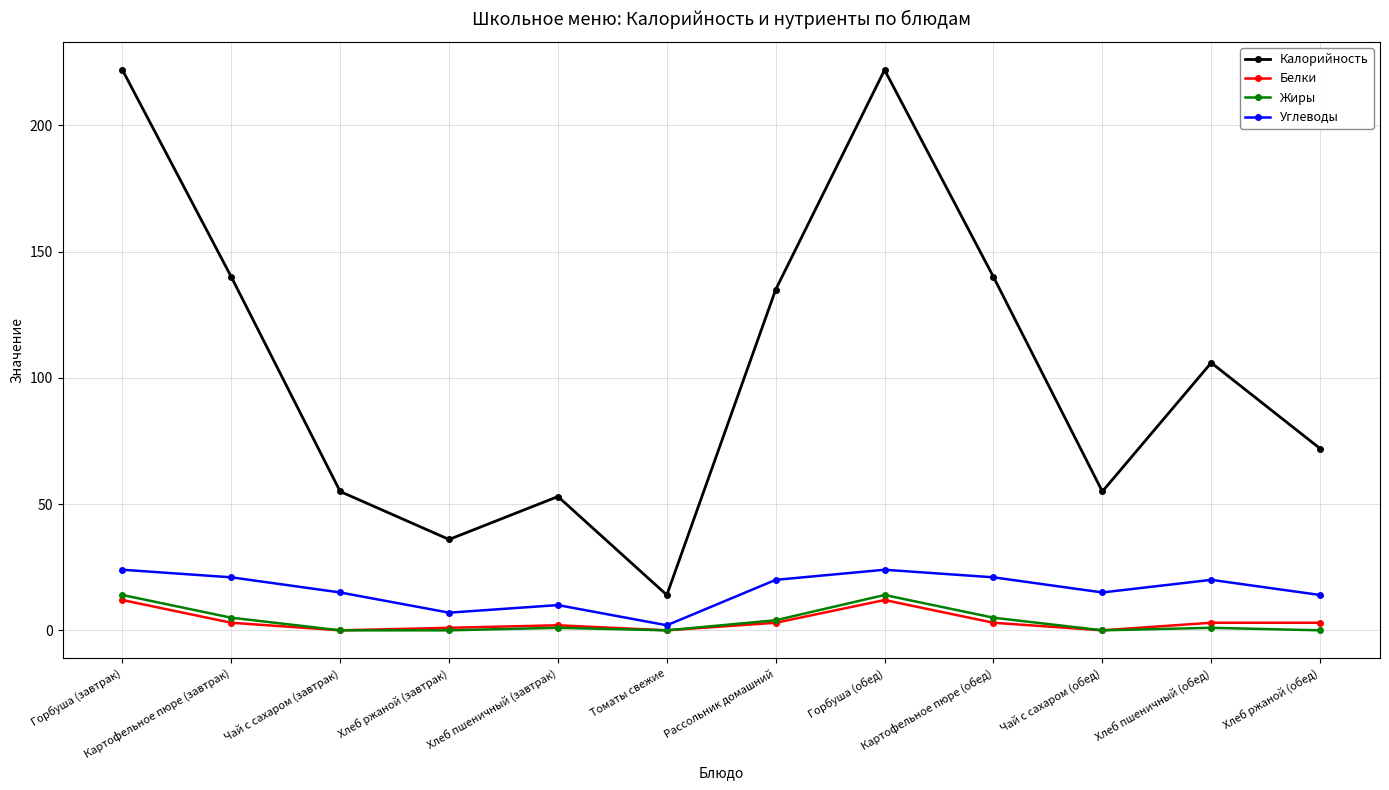

What is the total value across all series at Горбуша (обед)?

272